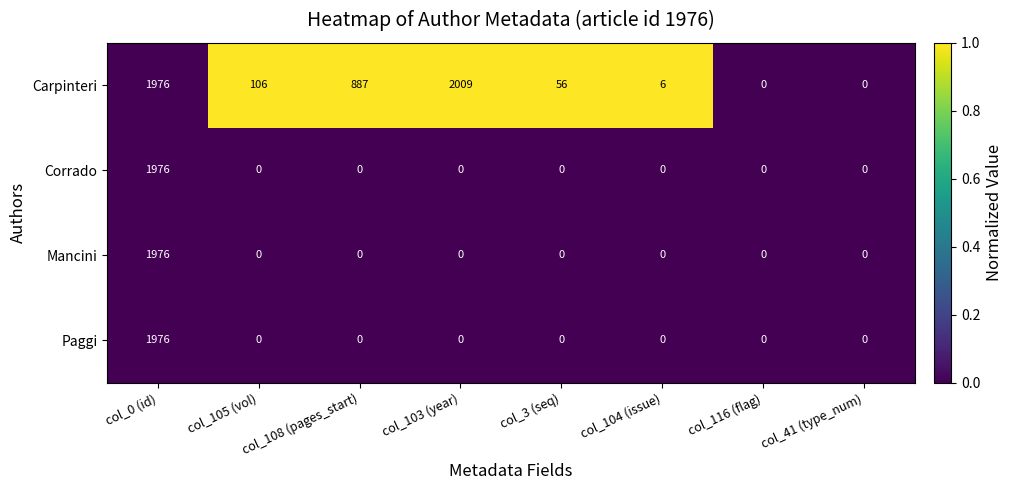

At which label does Paggi reach its peak?

col_0 (id)